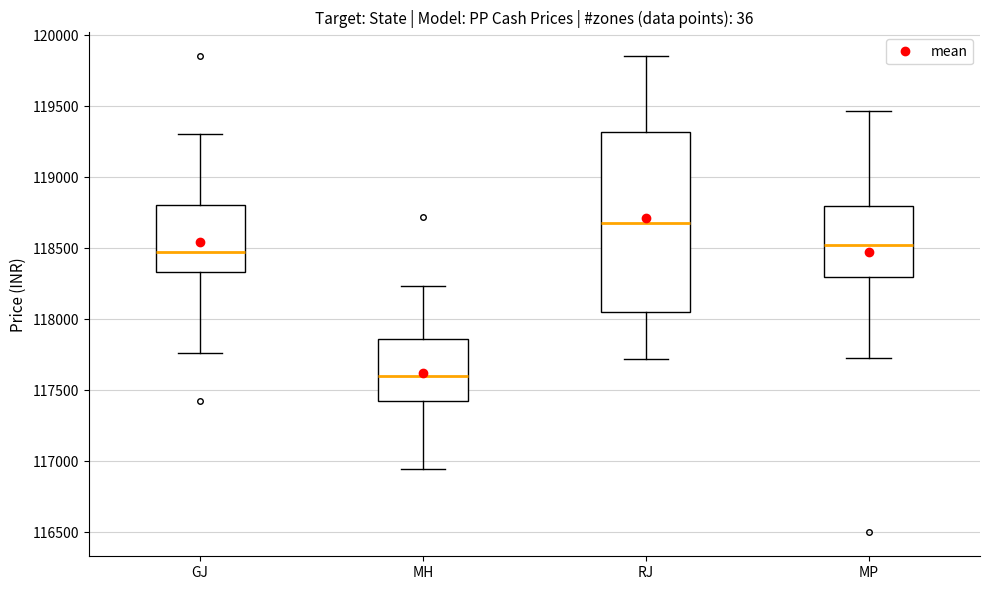

Which box is the tallest, from its lower edge to its upper edge?

RJ